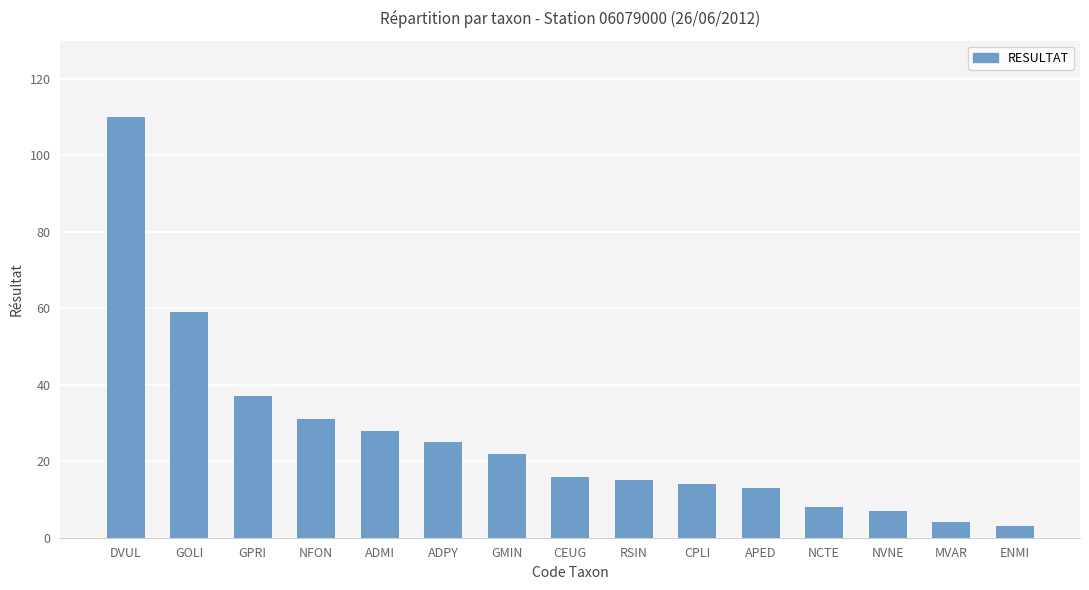

What is the average value?

26